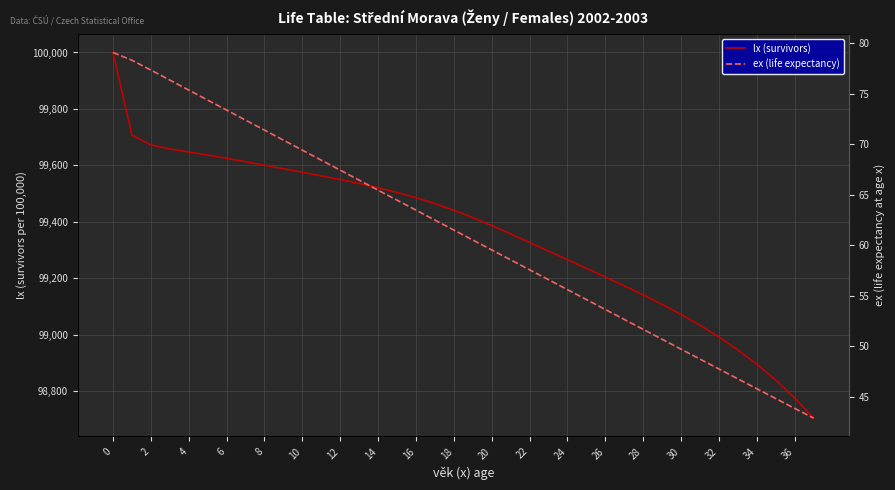

What is the minimum value shown in the chart?

42.9